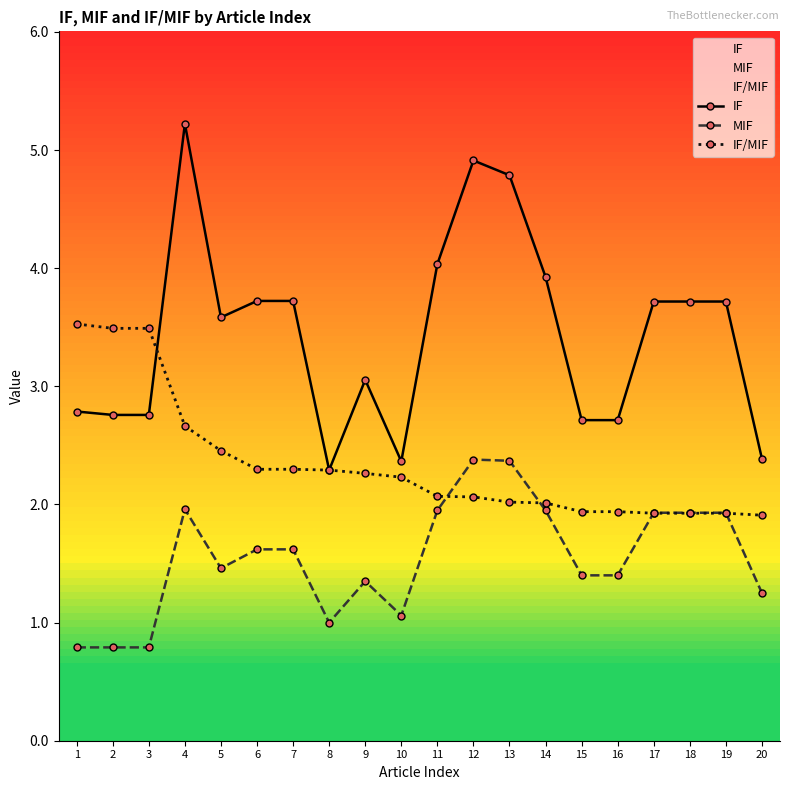

True or false: MIF has a value of 1.9 at 19.

True